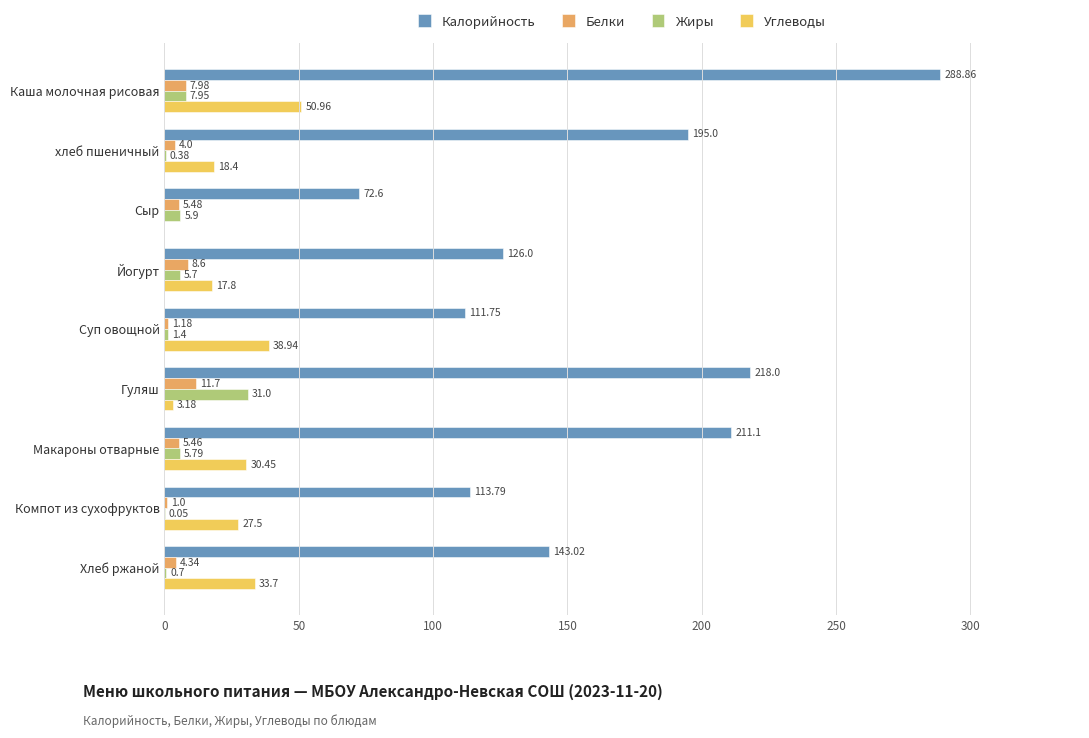

Where is Жиры nearest to the value 15?

Каша молочная рисовая